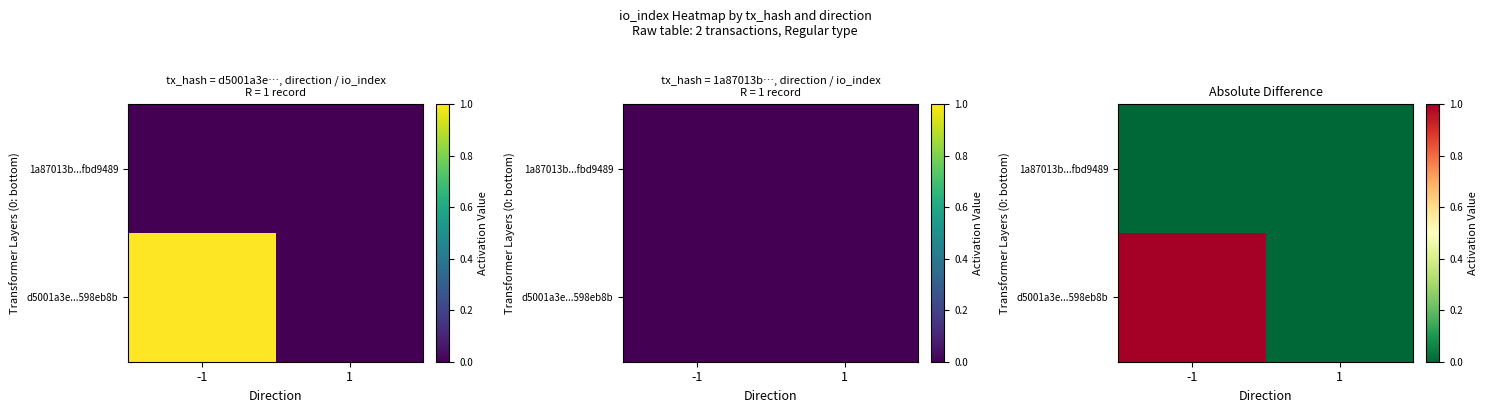

At which category does the chart reach its minimum across all series?

1